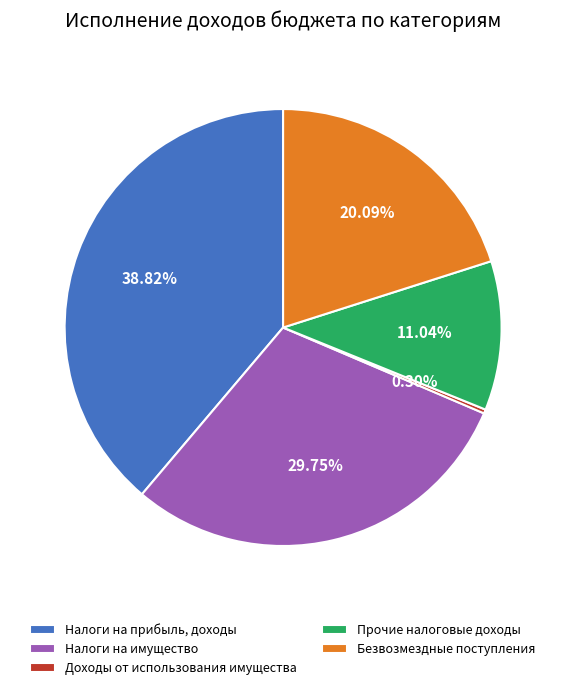

What percentage is the Безвозмездные поступления slice, to the nearest percent?

20%